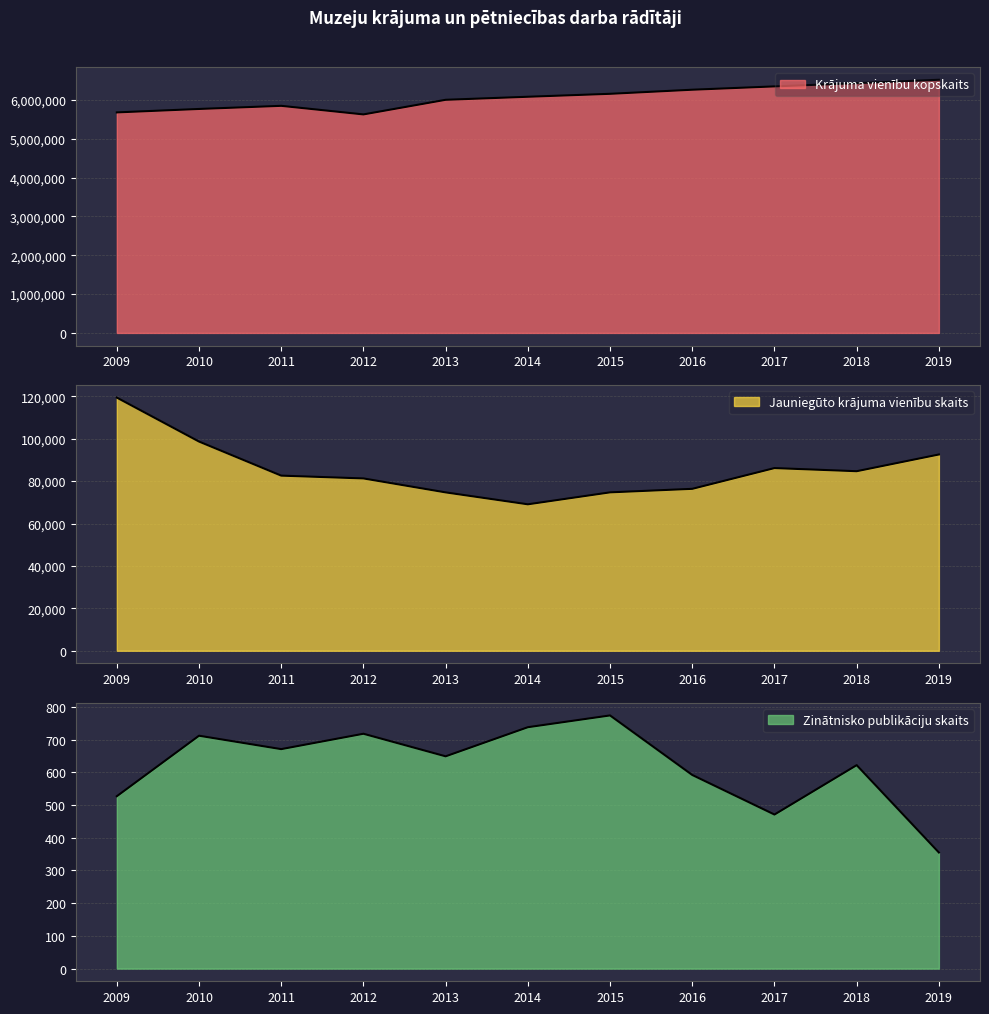

Which has a higher value, 2017 or 2013?

2017